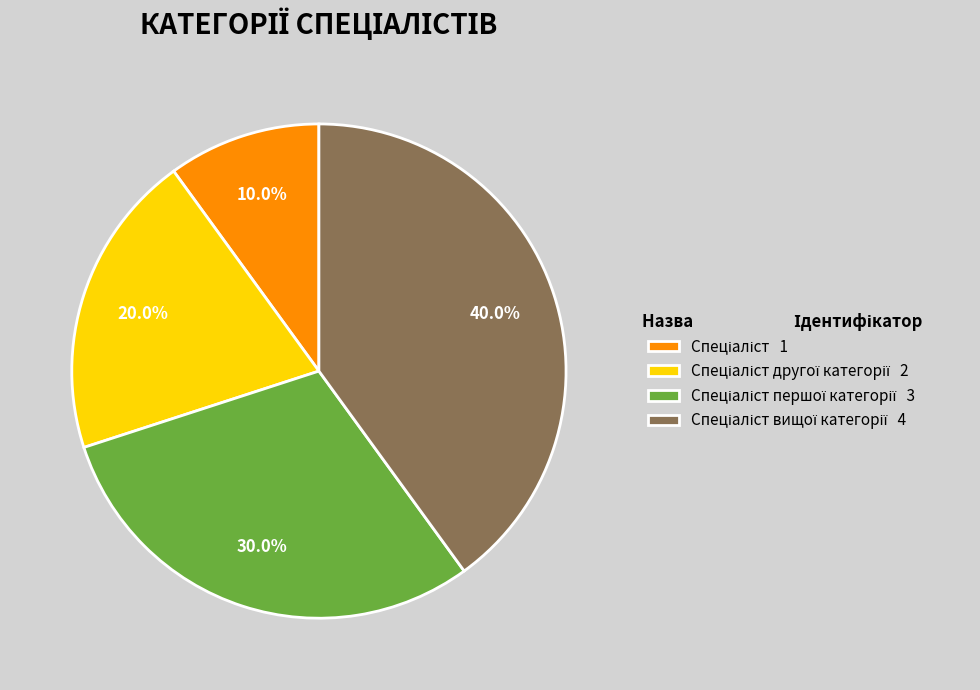

Count the number of slices in the pie.

4